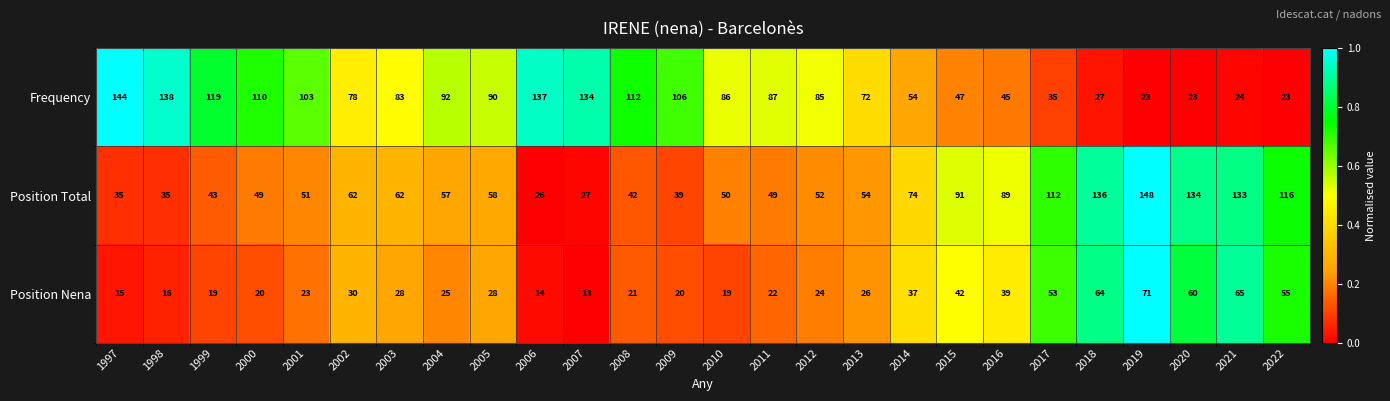

Rank the series at 2013 from lowest to highest value.

Position Nena, Position Total, Frequency